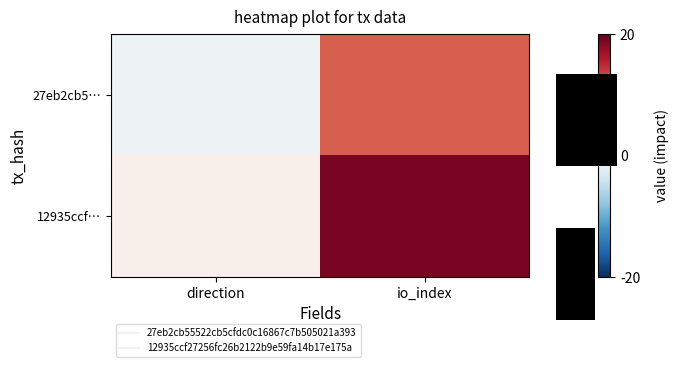

Count the 27eb2cb5… values in the range -1 to 12.

2